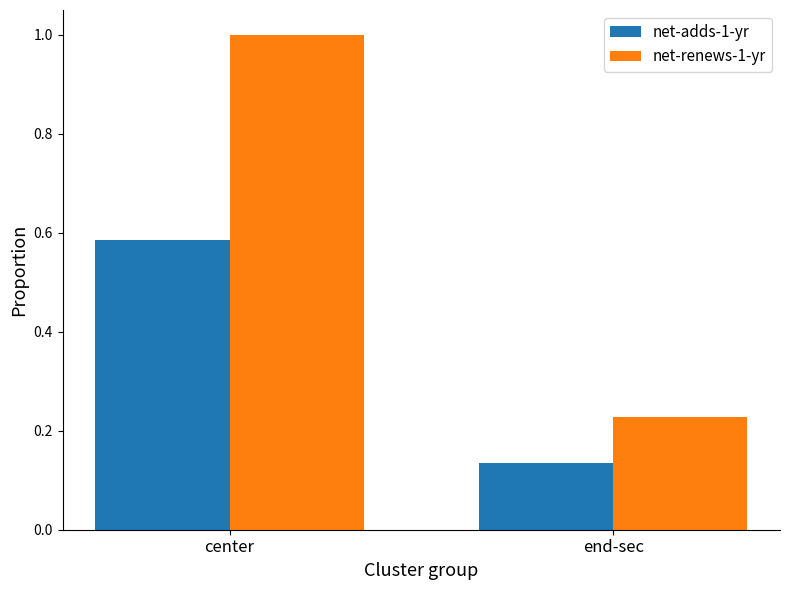

What is the greatest value displayed?

1.0